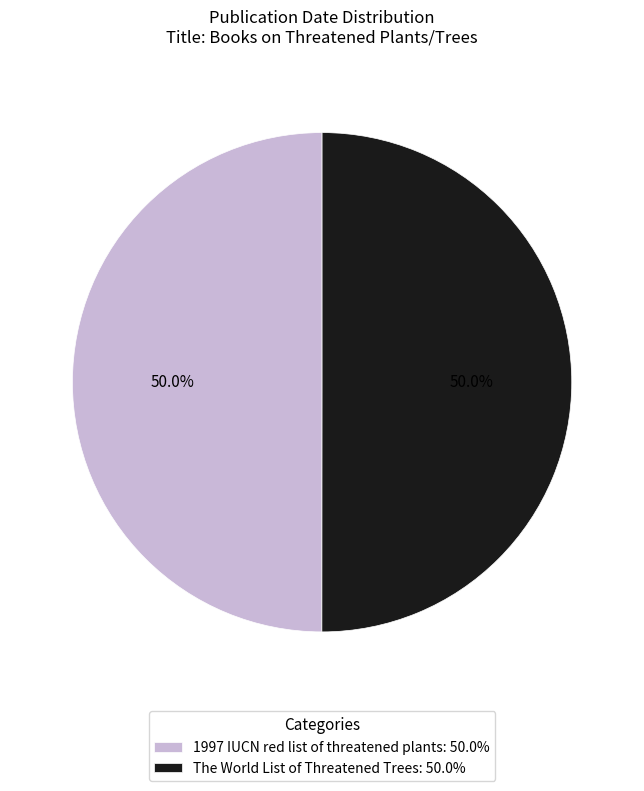

How much of the chart is everything except The World List of Threatened Trees: 50.0%?

50.0%